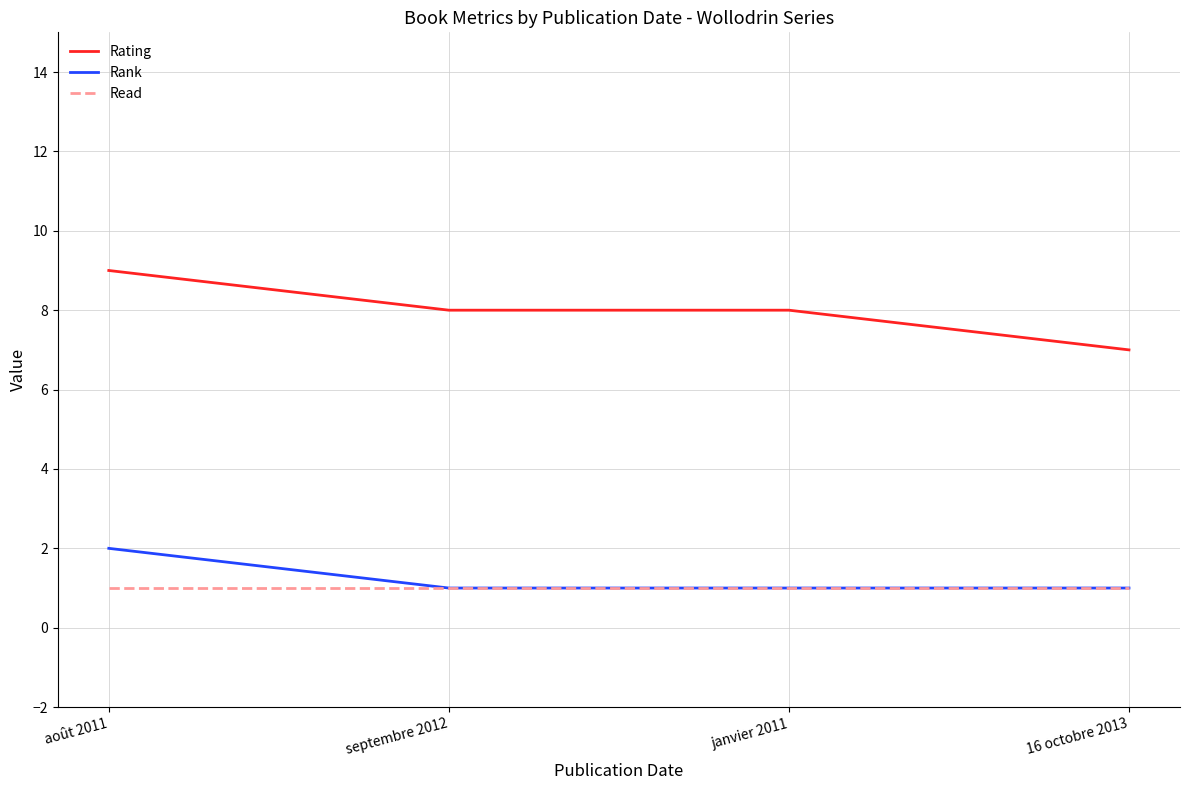

Is the value of Rank at septembre 2012 greater than the value of Rating at janvier 2011?

No